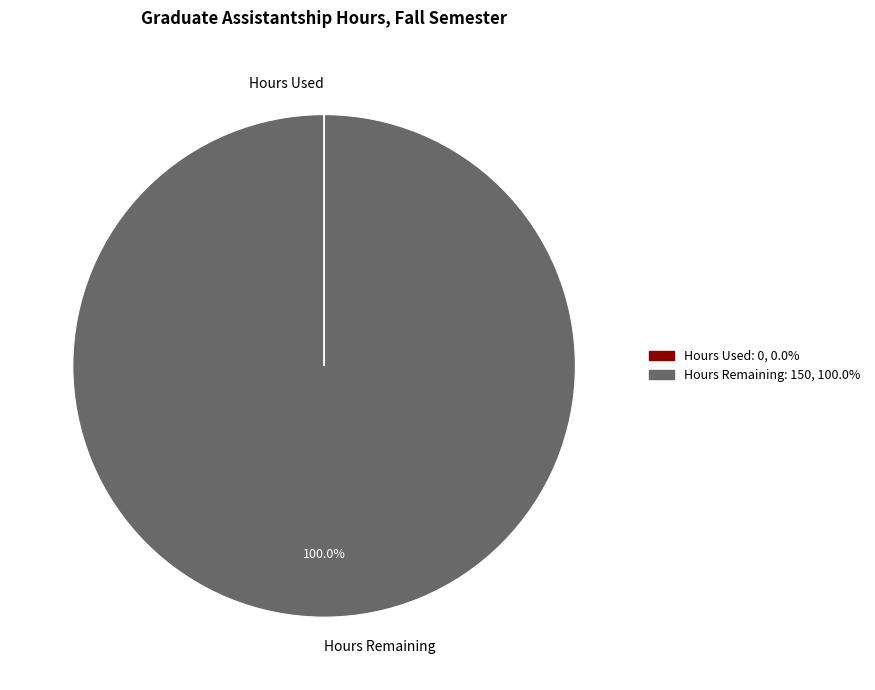

Is there a majority slice in this chart?

Yes